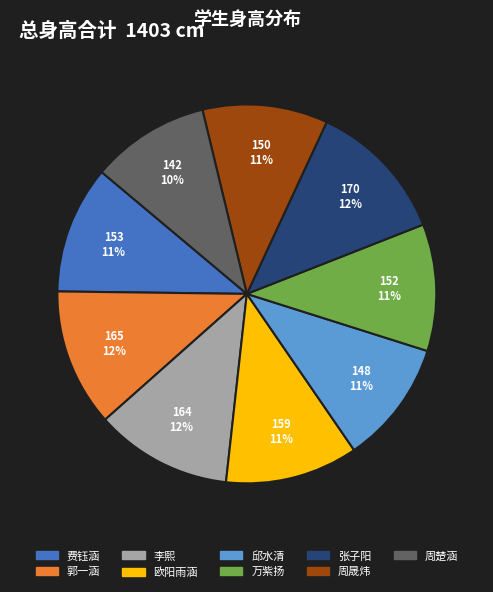

True or false: 李熙 accounts for 21% of the total.

False